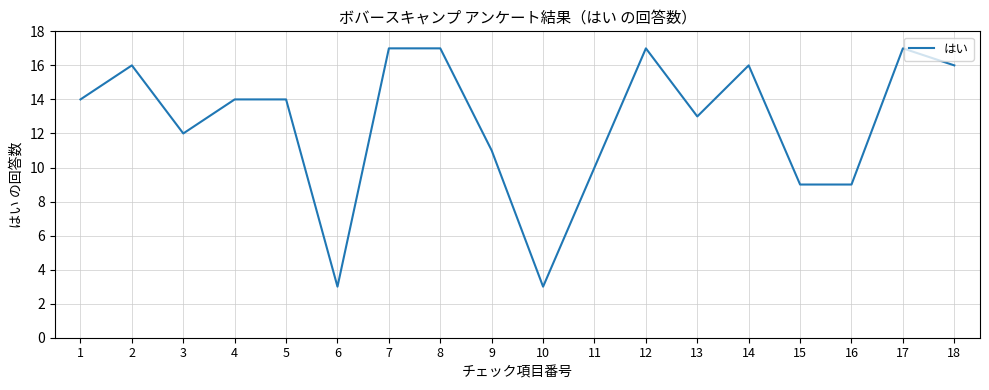

Does the chart have visible grid lines?

Yes